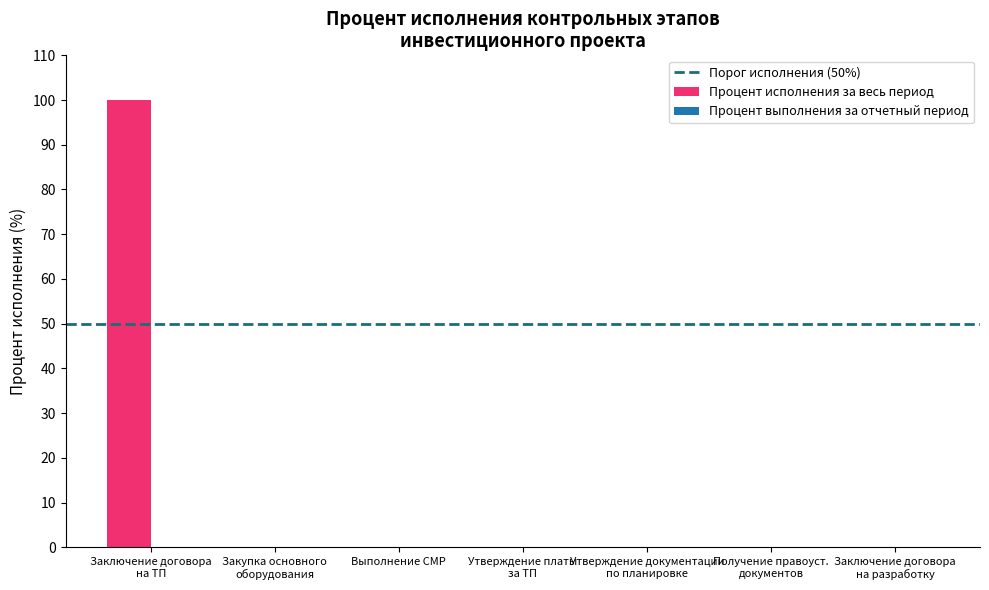

Is it true that the value at Выполнение СМР is 0?

True